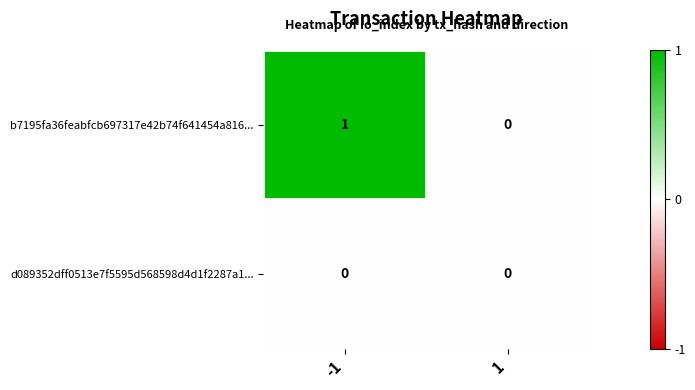

List the series in order of their overall mean, highest first.

b7195fa36feabfcb697317e42b74f641454a816..., d089352dff0513e7f5595d568598d4d1f2287a1...